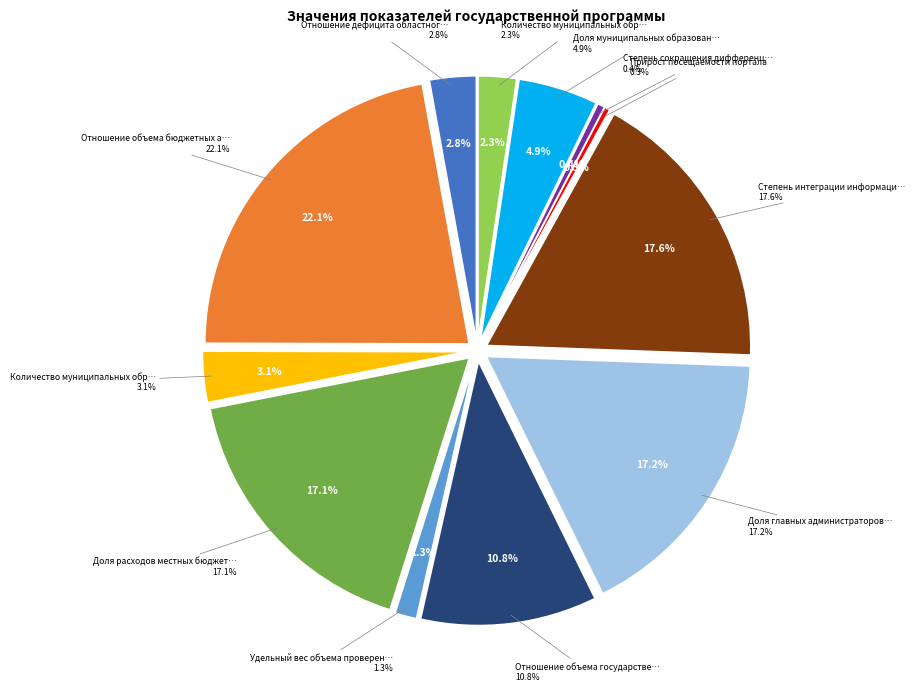

Is the sum of Отношение объема
государственного долга and Отношение объема
бюджетных ассигнований greater than half?

No